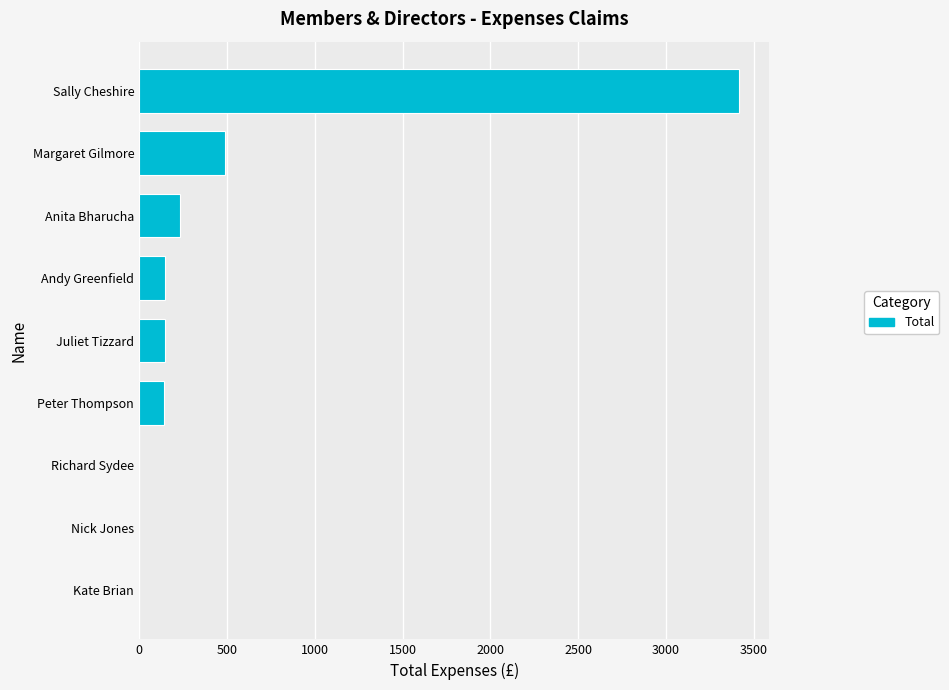

Which label corresponds to the largest value in the chart?

Sally Cheshire